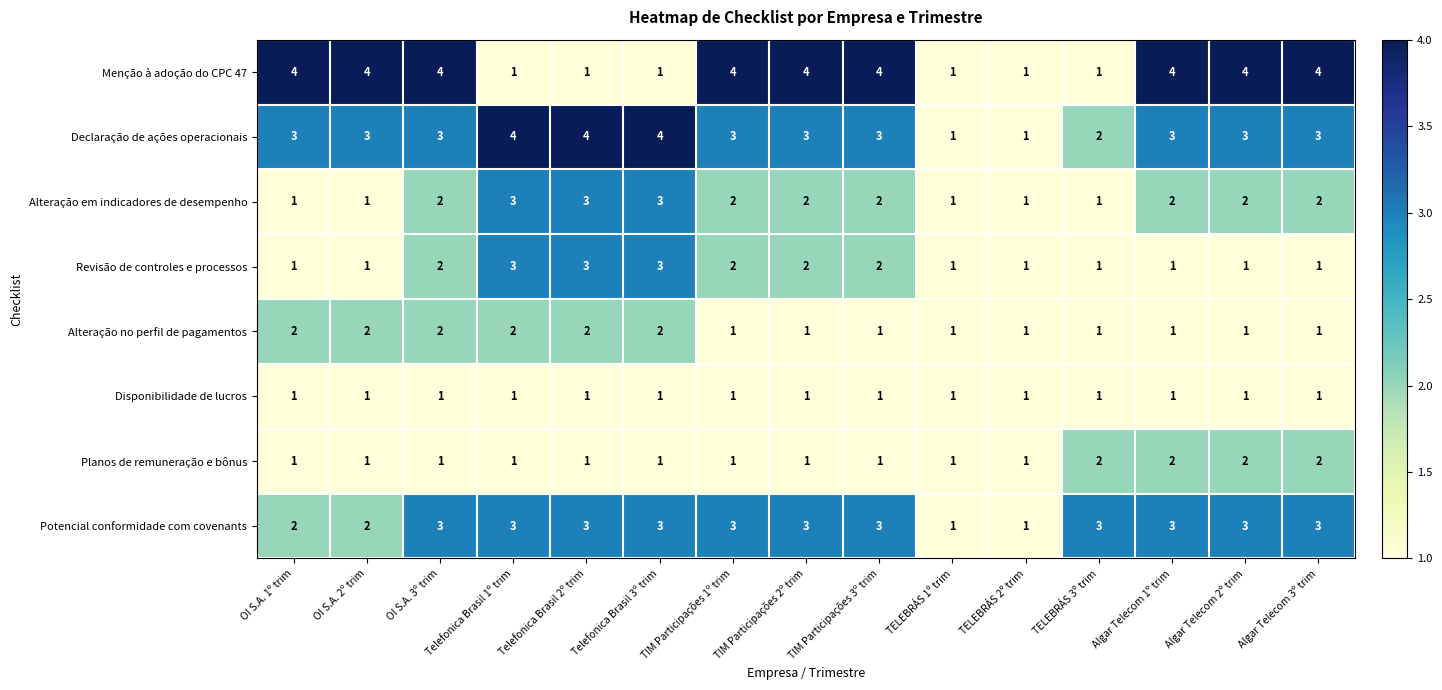

Between Telefonica Brasil 2º trim and TIM Participações 2º trim, which series saw the biggest shift?

Menção à adoção do CPC 47